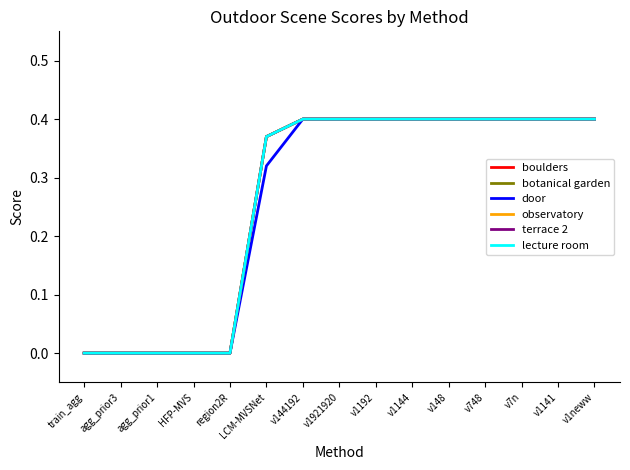

Does the chart have visible grid lines?

No